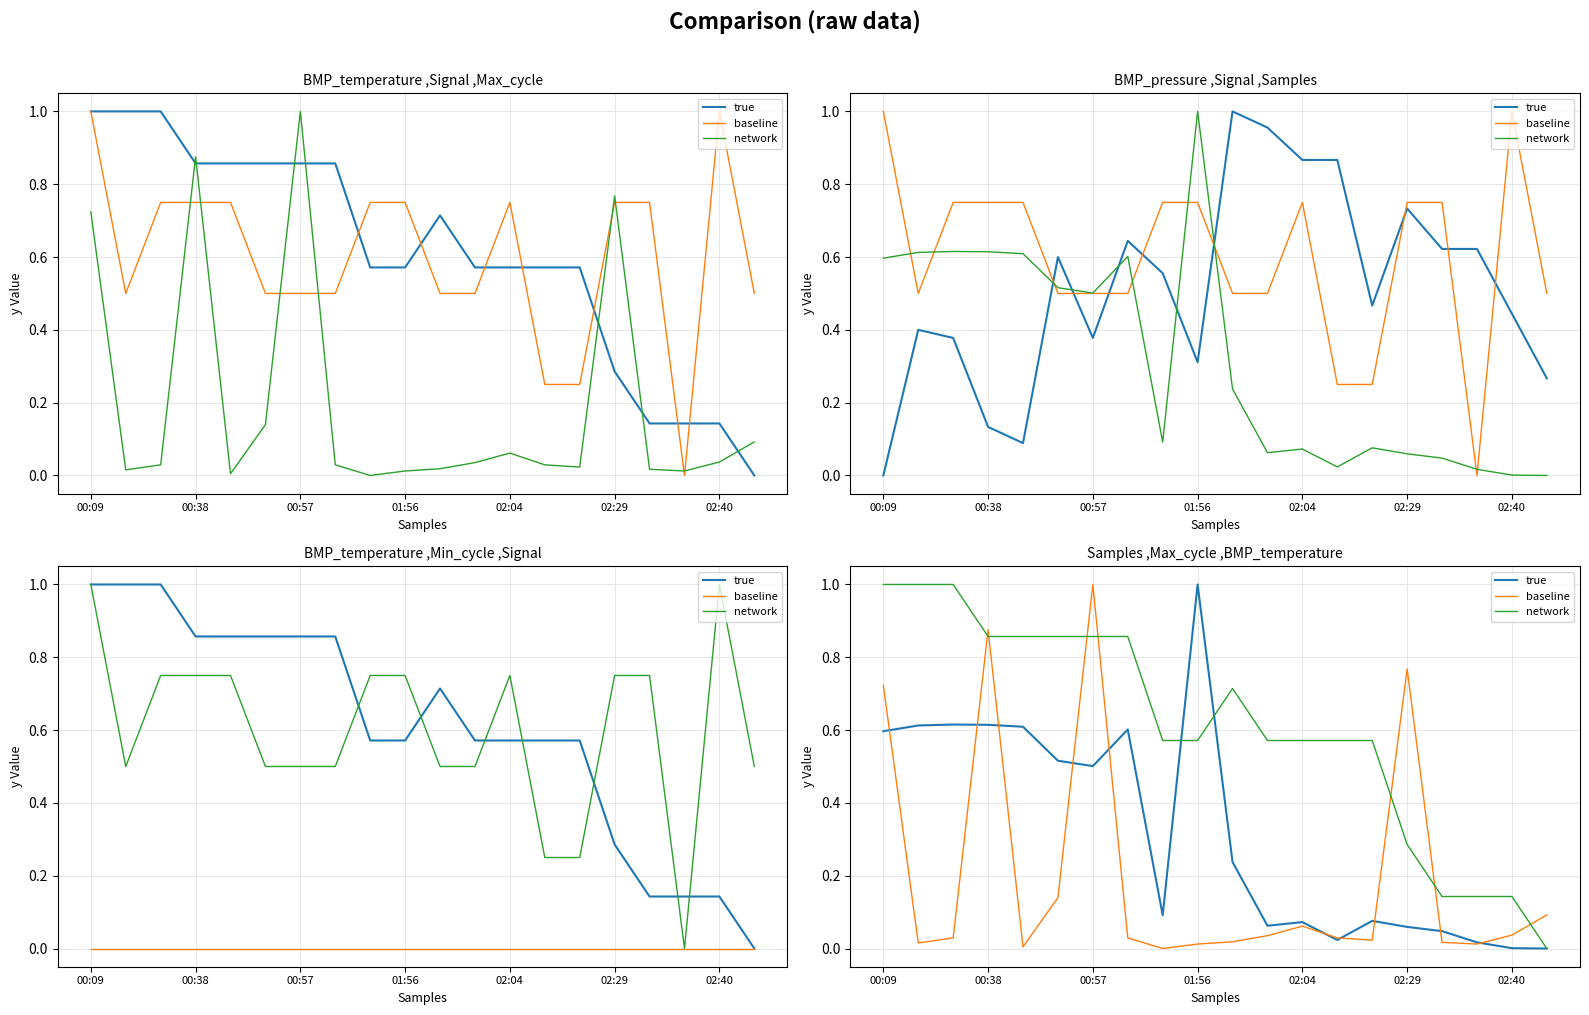

Reading left to right, what are all the values shown in this chart?

true: 0.6	0.6	0.6	0.6	0.6	0.5	0.5	0.6	0.1	1.0	0.2	0.1	0.1	0.0	0.1	0.1	0.0	0.0	0.0	0.0
baseline: 0.7	0.0	0.0	0.9	0.0	0.1	1.0	0.0	0.0	0.0	0.0	0.0	0.1	0.0	0.0	0.8	0.0	0.0	0.0	0.1
network: 1.0	1.0	1.0	0.9	0.9	0.9	0.9	0.9	0.6	0.6	0.7	0.6	0.6	0.6	0.6	0.3	0.1	0.1	0.1	0.0